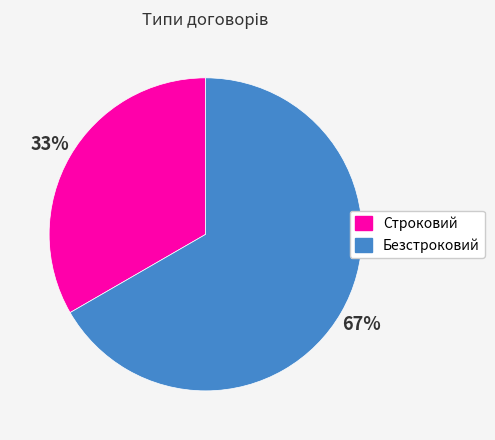

How many segments does this pie chart have?

2